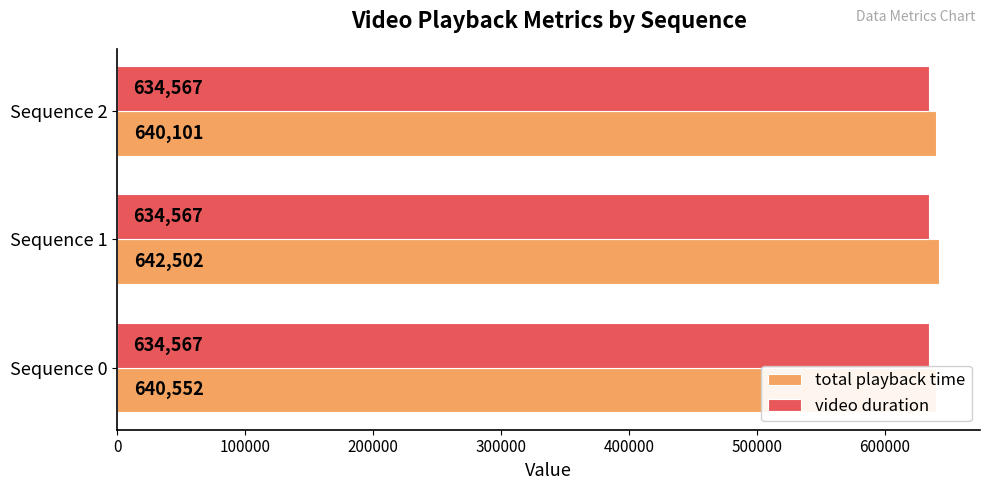

Which category has the highest value across all series?

Sequence 1